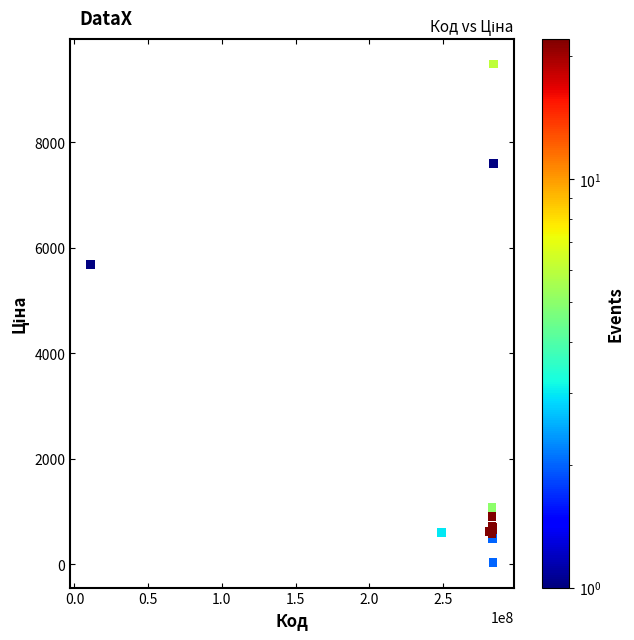

What Y value in the scatter plot is closest to 4756?

5673.8